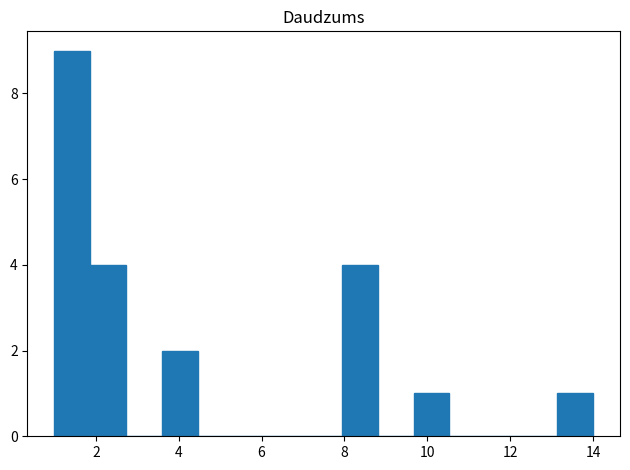

Reading left to right, list every bar in this chart as the range it spans on the x-axis followed by its height. Neither the bar edges nor the heights are printed on the chart, so give them approximately, as read against the axes.

1.0 to 1.8: 9
1.8 to 2.8: 4
2.8 to 3.6: 0
3.6 to 4.4: 2
4.4 to 5.4: 0
5.4 to 6.2: 0
6.2 to 7.0: 0
7.0 to 8.0: 0
8.0 to 8.8: 4
8.8 to 9.6: 0
9.6 to 10.6: 1
10.6 to 11.4: 0
11.4 to 12.2: 0
12.2 to 13.2: 0
13.2 to 14.0: 1